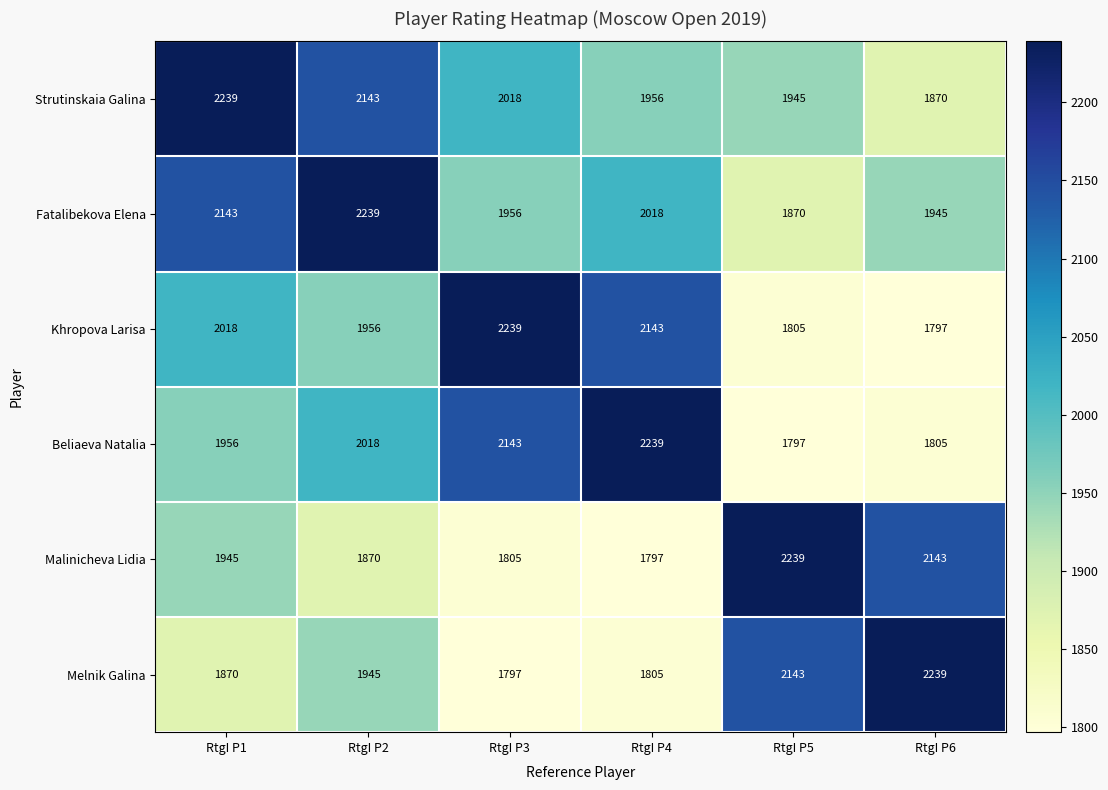

What is the minimum value shown in the chart?

1797